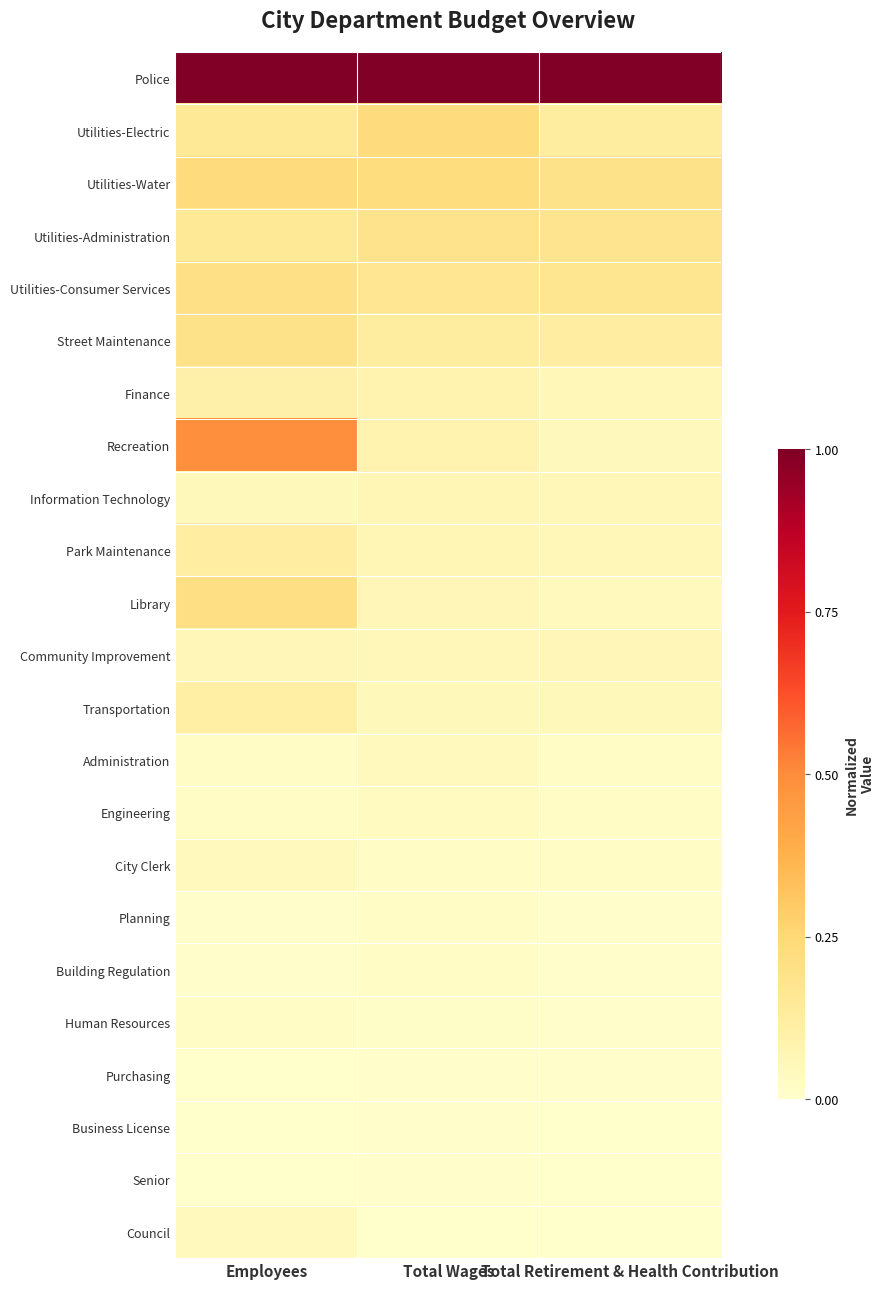

How many series are shown in this chart?

23